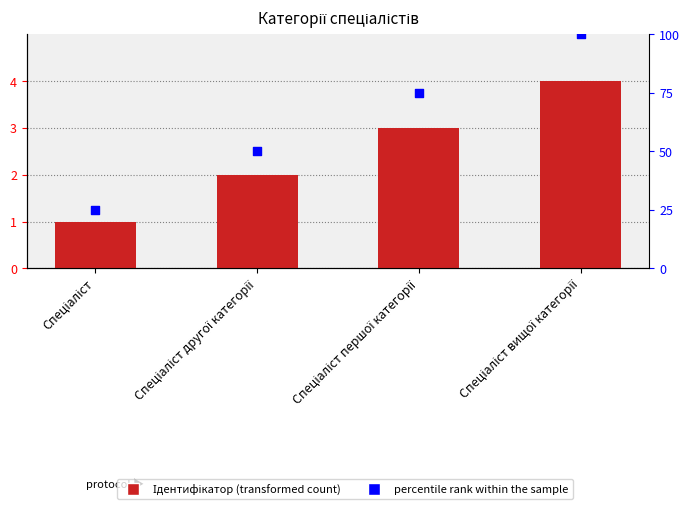

Which series contains the lowest Y value?

Ідентифікатор